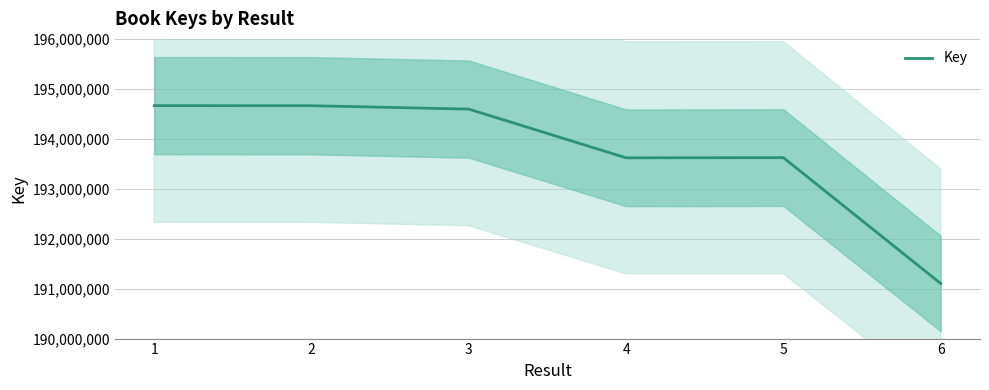

How many lines are shown in the chart?

1